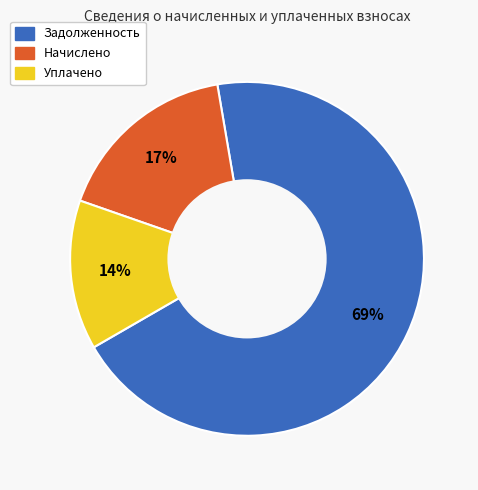

Do Начислено and Задолженность together represent more than half of the pie?

Yes